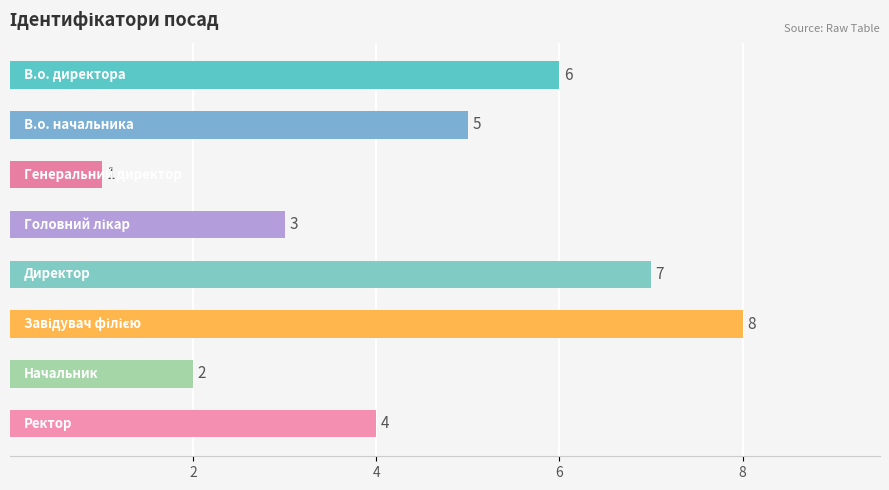

Reading bottom to top, extract all data points from this chart.

4	2	8	7	3	1	5	6